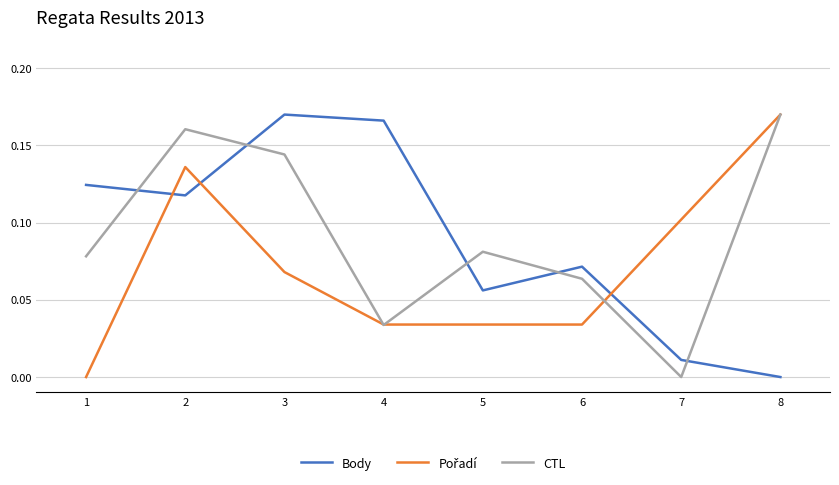

How many intersections are there between CTL and Body?

5